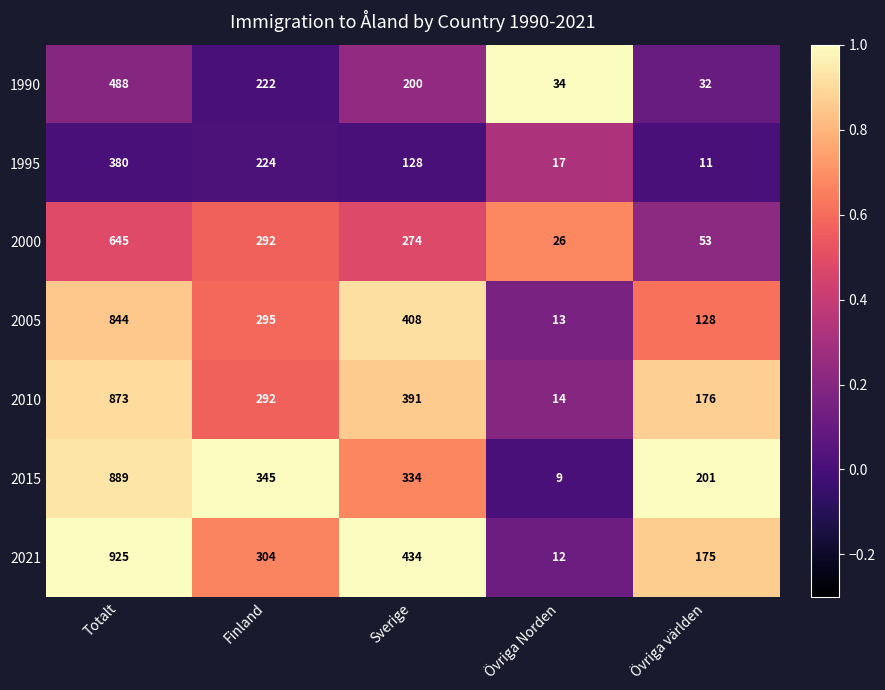

How many distinct data groups are displayed?

7